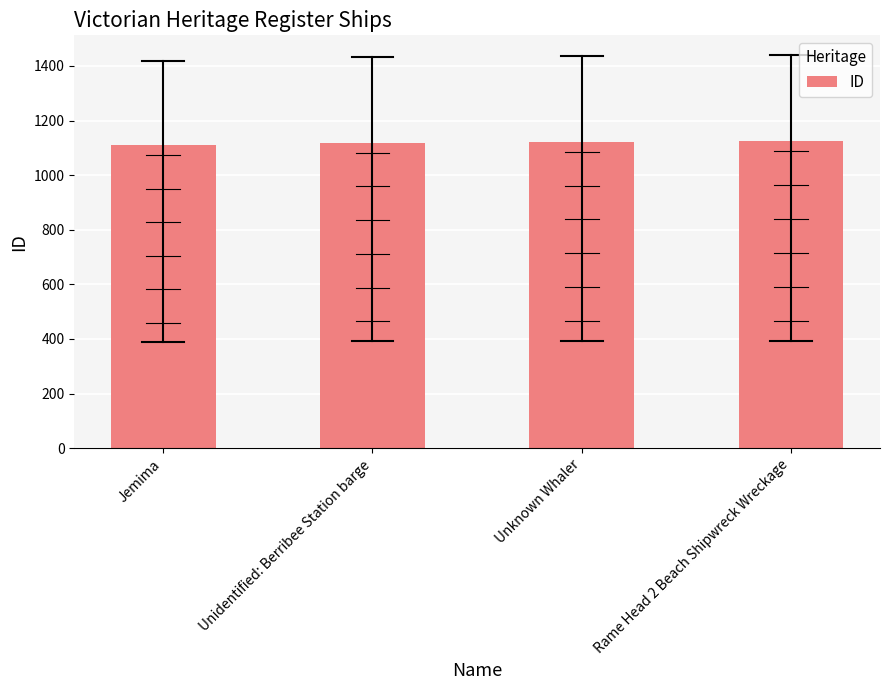

What is the label of the 4th bar from the right?

Jemima